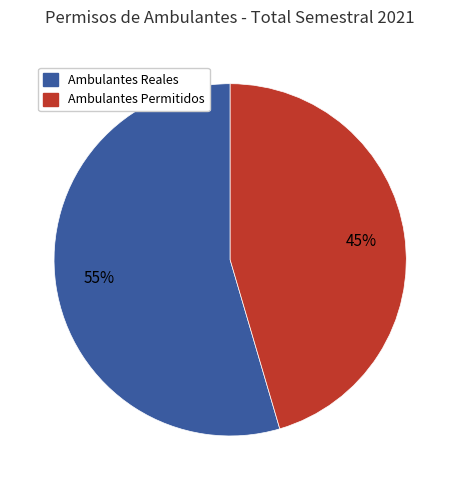

What is the majority slice?

Ambulantes Reales